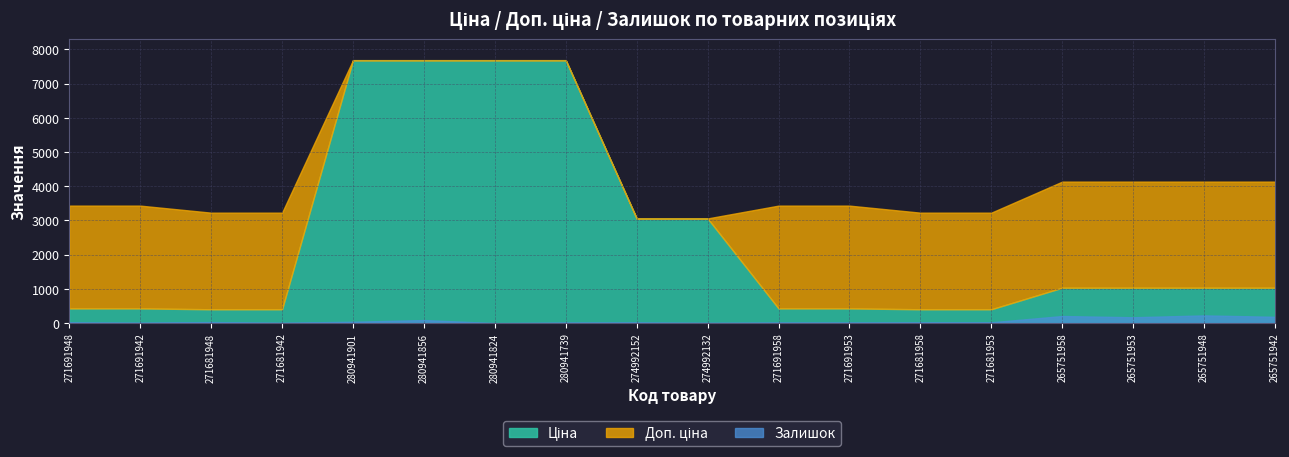

Rank the series at 265751948 from highest to lowest value.

Доп. ціна, Ціна, Залишок